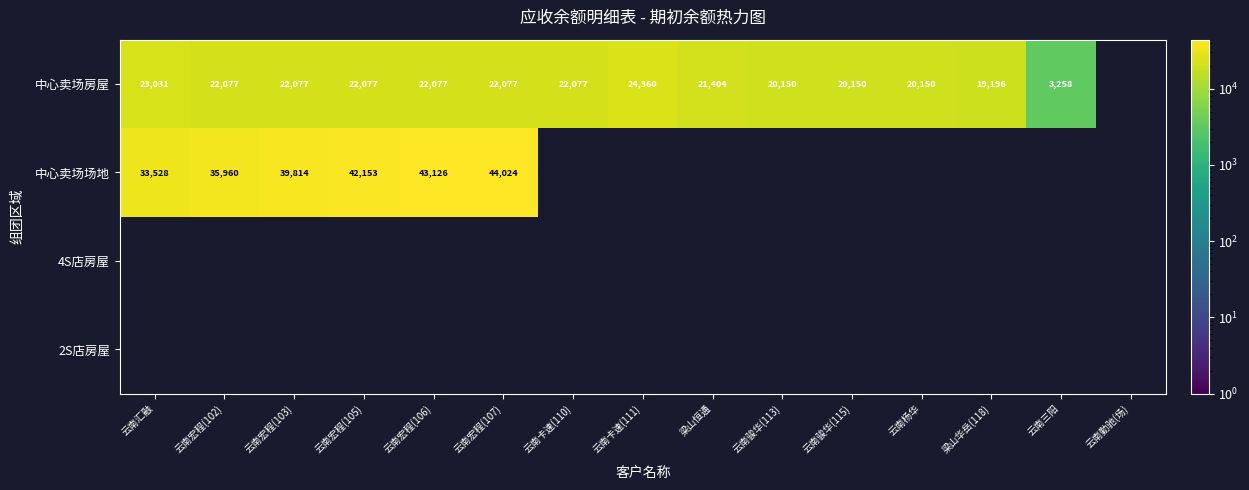

What is the maximum value shown in the chart?

44024.0